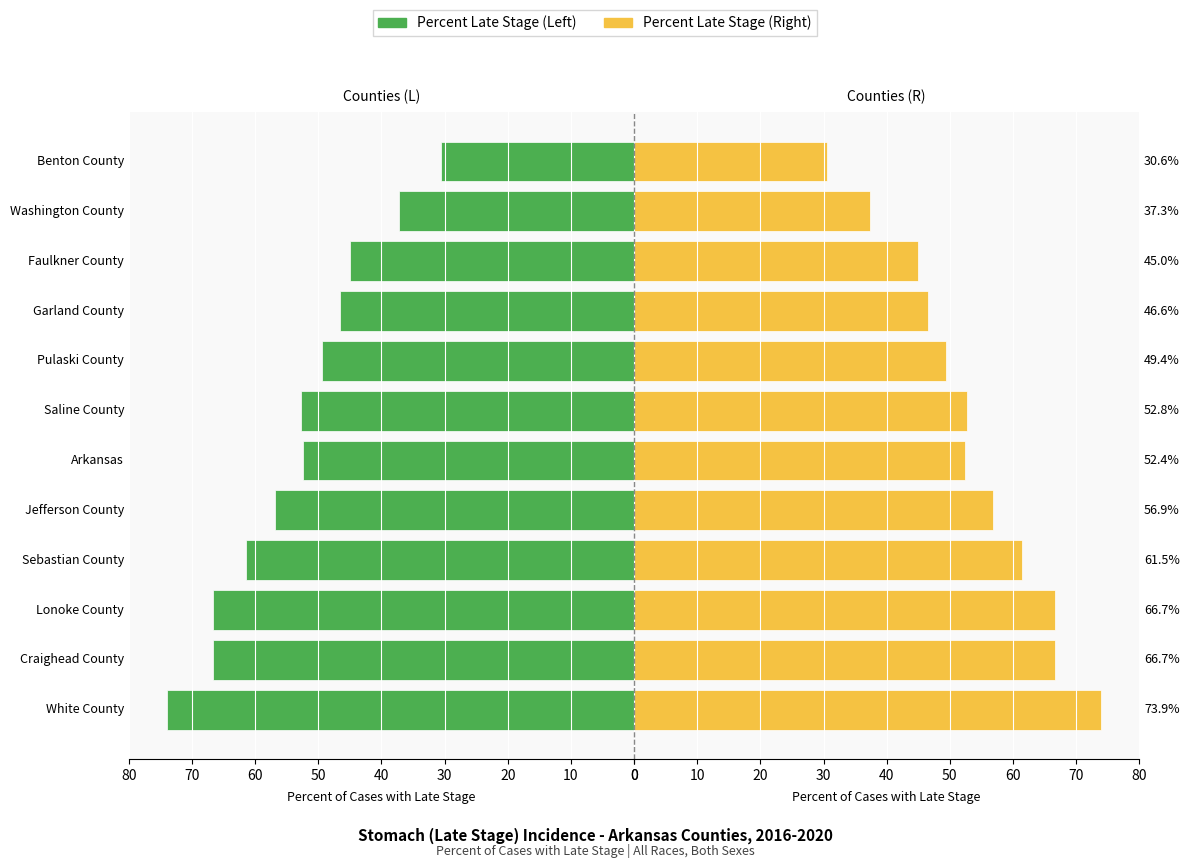

The value of Percent Late Stage (R) at 66.7% is 66.7. True or false?

True